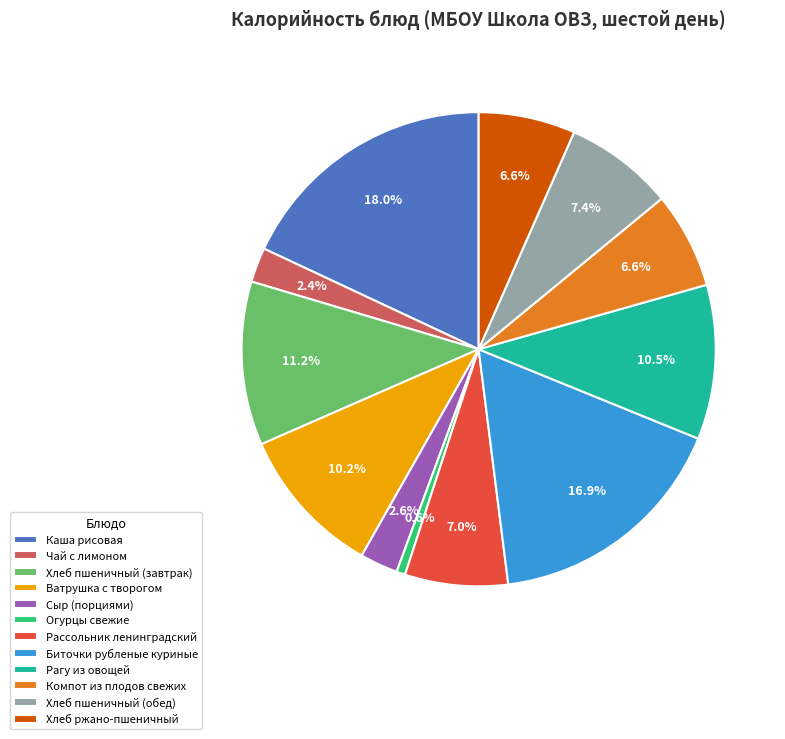

Is Хлеб ржано-пшеничный the majority of the pie?

No